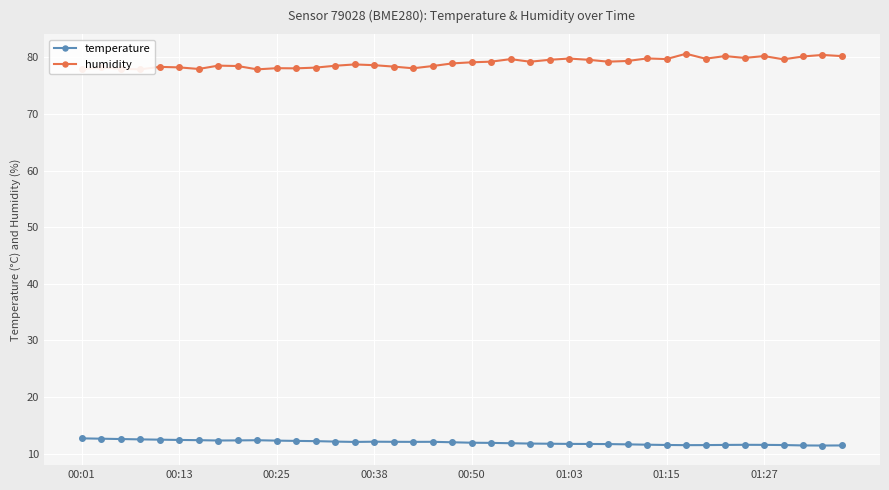

List the series in order of their peak value, highest first.

humidity, temperature